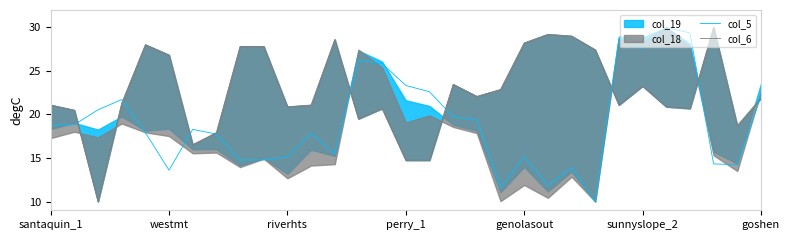

The col_6 series shows 9.4 at 29. True or false?

False